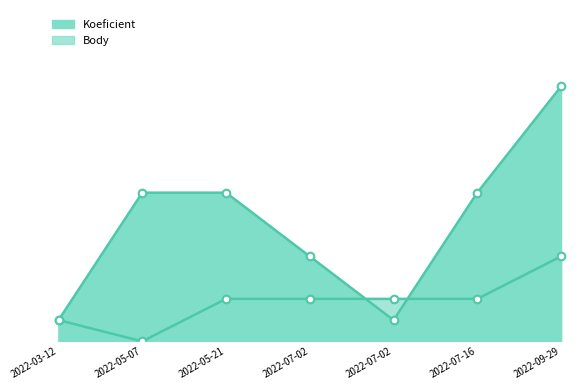

Which series has the largest total across all categories?

Koeficient